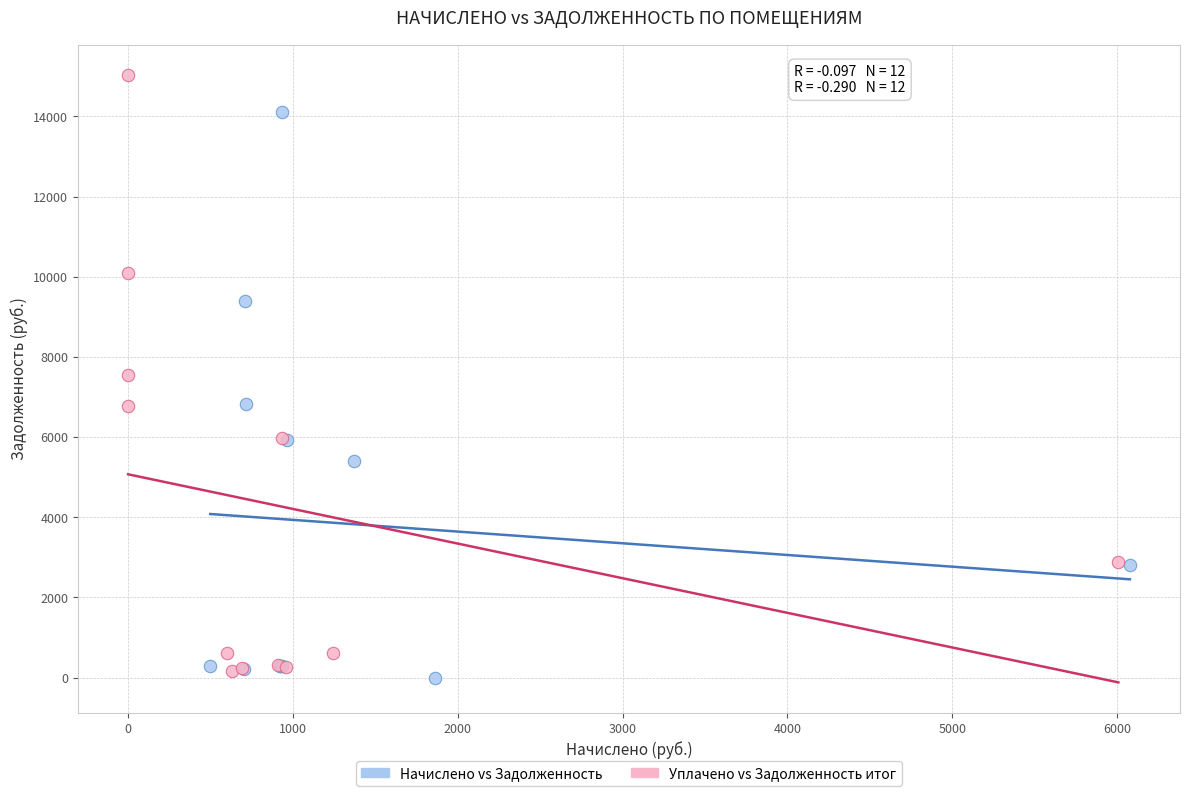

Which series reaches the maximum Y coordinate?

Уплачено vs Задолженность итог